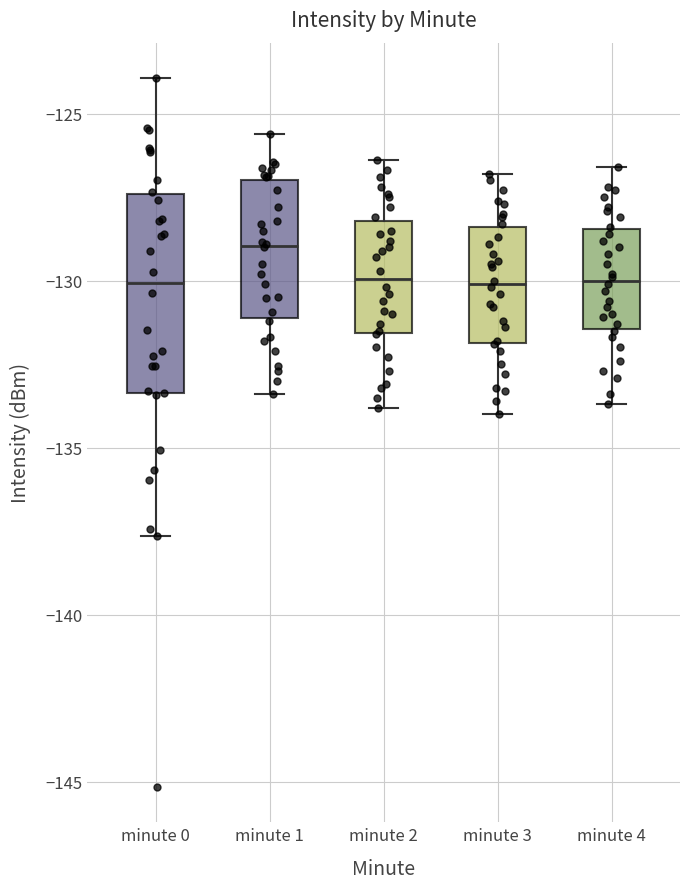

Reading left to right, read every box against the y-axis: the position of its median line, the range the box covers, and the ends of its whiskers. The values are not printed on the chart, so give them approximately, as read against the axis.

minute 0: median -130.0, box -133.5 to -127.5, whiskers -137.5 to -124.0
minute 1: median -129.0, box -131.0 to -127.0, whiskers -133.5 to -125.5
minute 2: median -130.0, box -131.5 to -128.0, whiskers -134.0 to -126.5
minute 3: median -130.0, box -132.0 to -128.5, whiskers -134.0 to -127.0
minute 4: median -130.0, box -131.5 to -128.5, whiskers -133.5 to -126.5